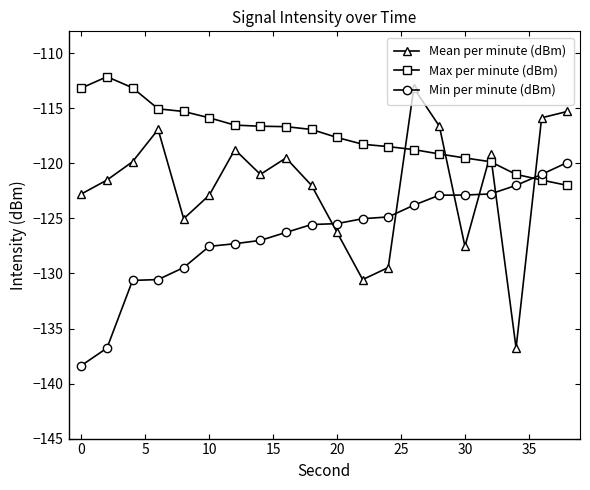

What is the average value of the Mean per minute (dBm) series?

-122.0